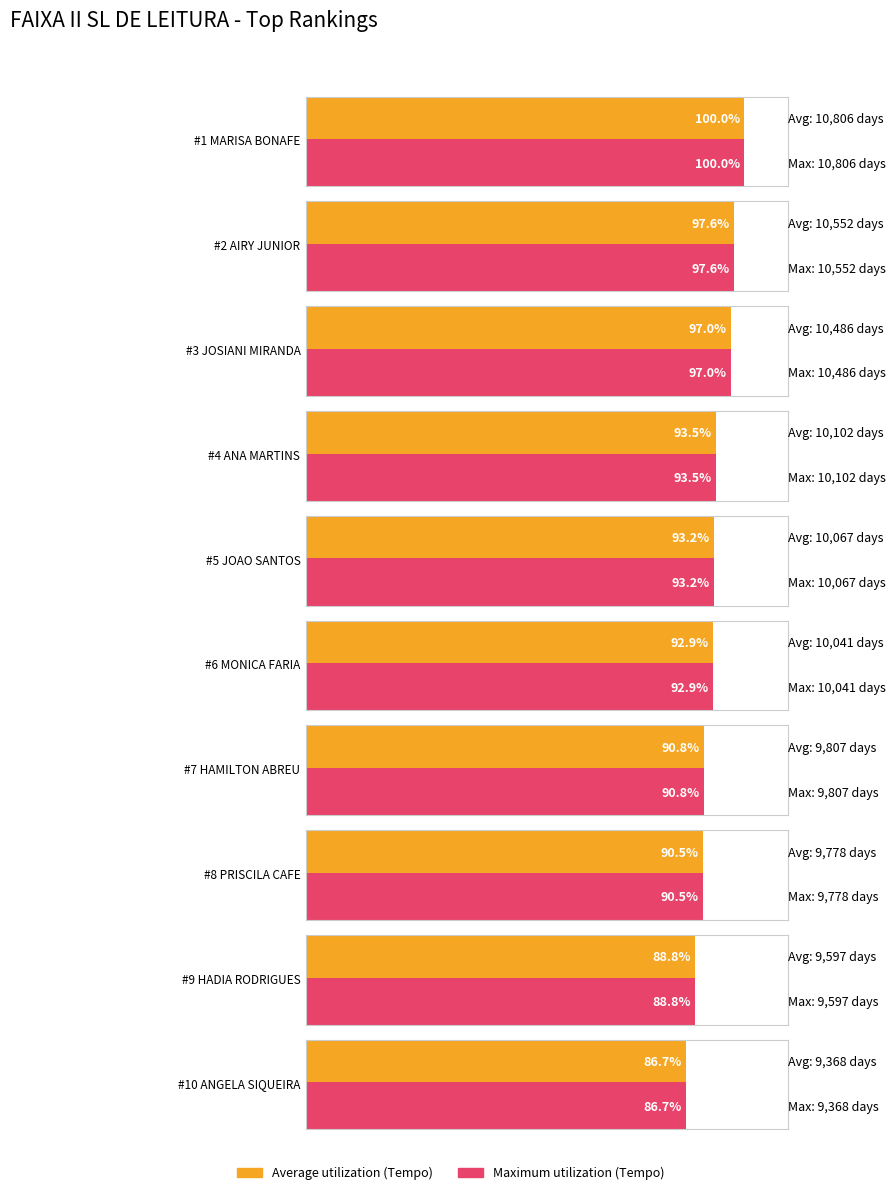

At which category is the sum across all series the highest?

MARISA APARECIDA BONAFE